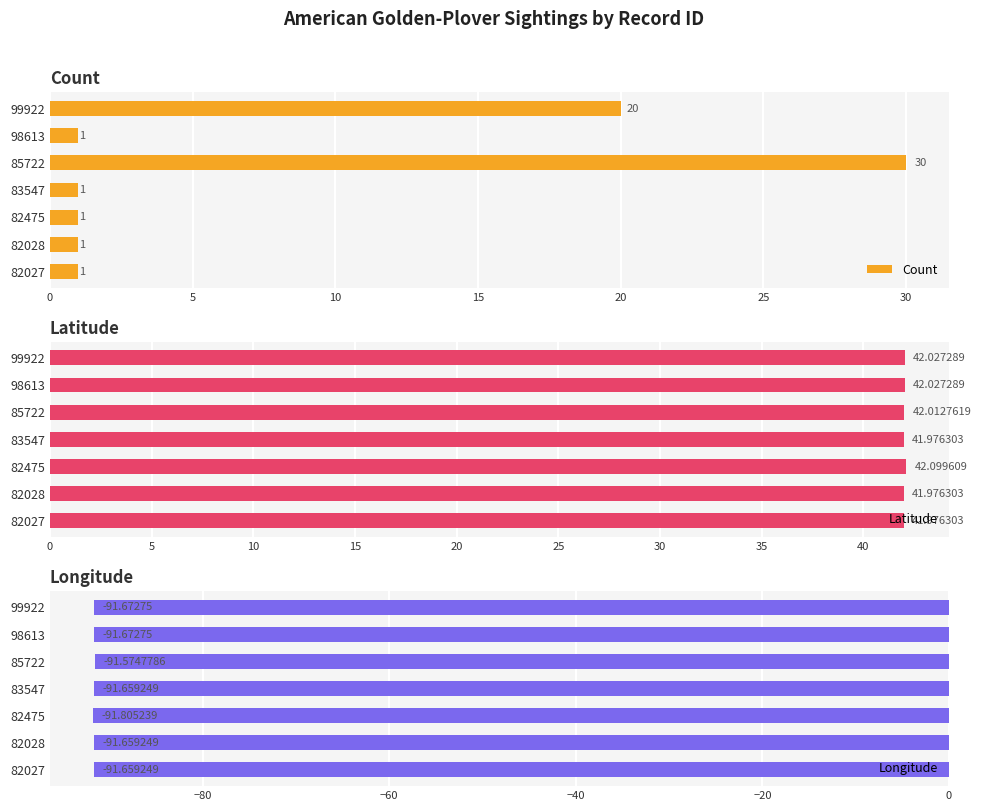

Which category has the highest value in the Count series?

85722